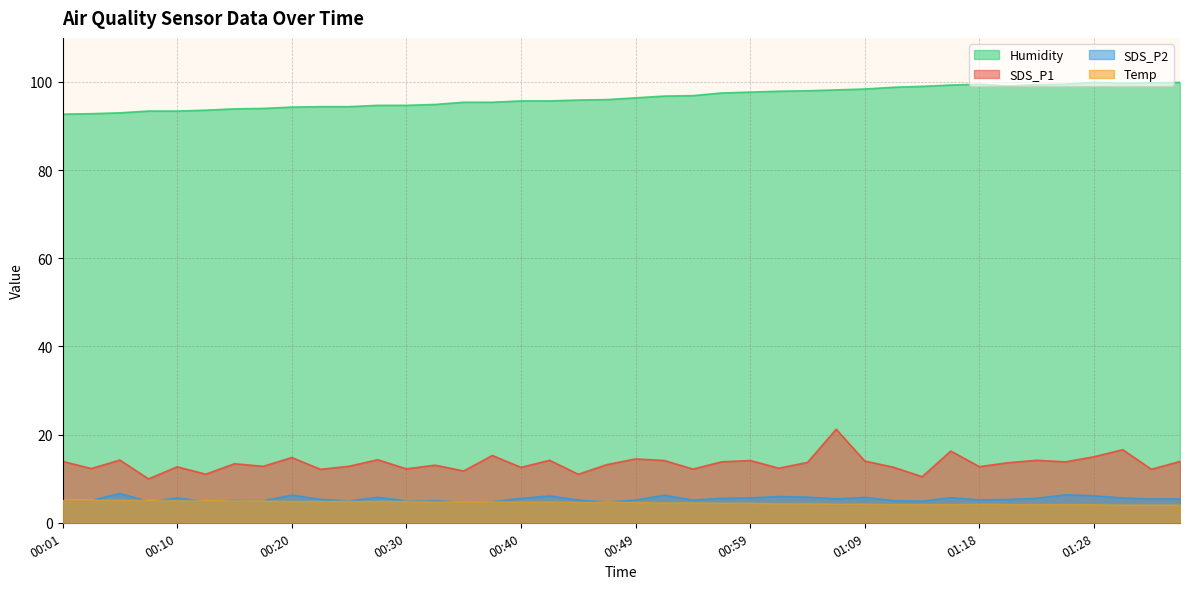

What is the label of the 28th point from the right?

00:30